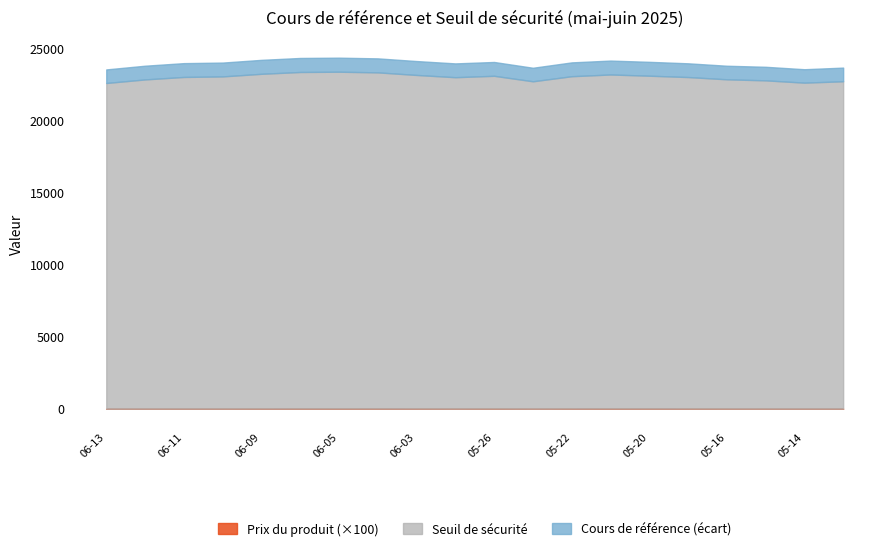

What is the difference between the second highest and second lowest values in the Prix du produit series?

0.1